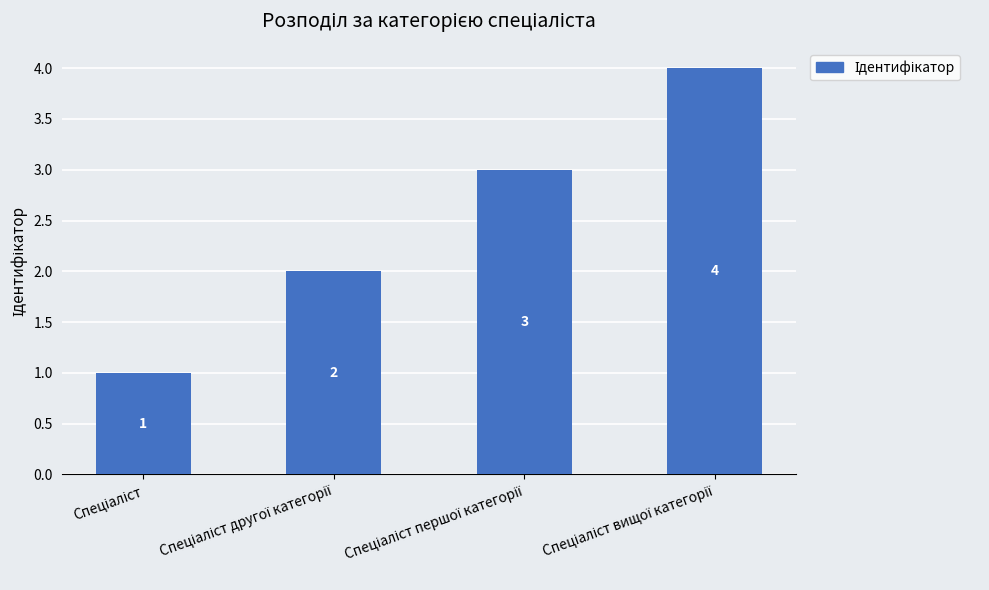

Reading left to right, transcribe all the data shown in this chart.

1	2	3	4